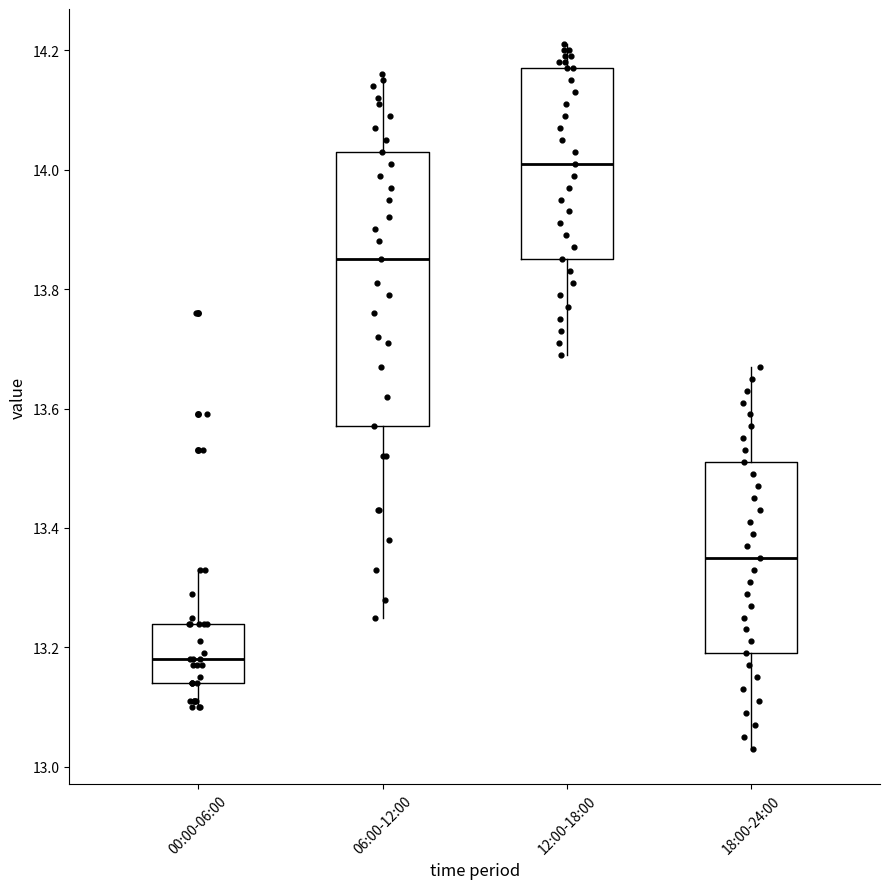

Reading left to right, read every box against the y-axis: the position of its median line, the range the box covers, and the ends of its whiskers. The values are not printed on the chart, so give them approximately, as read against the axis.

00:00-06:00: median 13.18, box 13.14 to 13.24, whiskers 13.10 to 13.34
06:00-12:00: median 13.86, box 13.58 to 14.04, whiskers 13.26 to 14.16
12:00-18:00: median 14.02, box 13.86 to 14.18, whiskers 13.70 to 14.22
18:00-24:00: median 13.36, box 13.20 to 13.52, whiskers 13.04 to 13.68